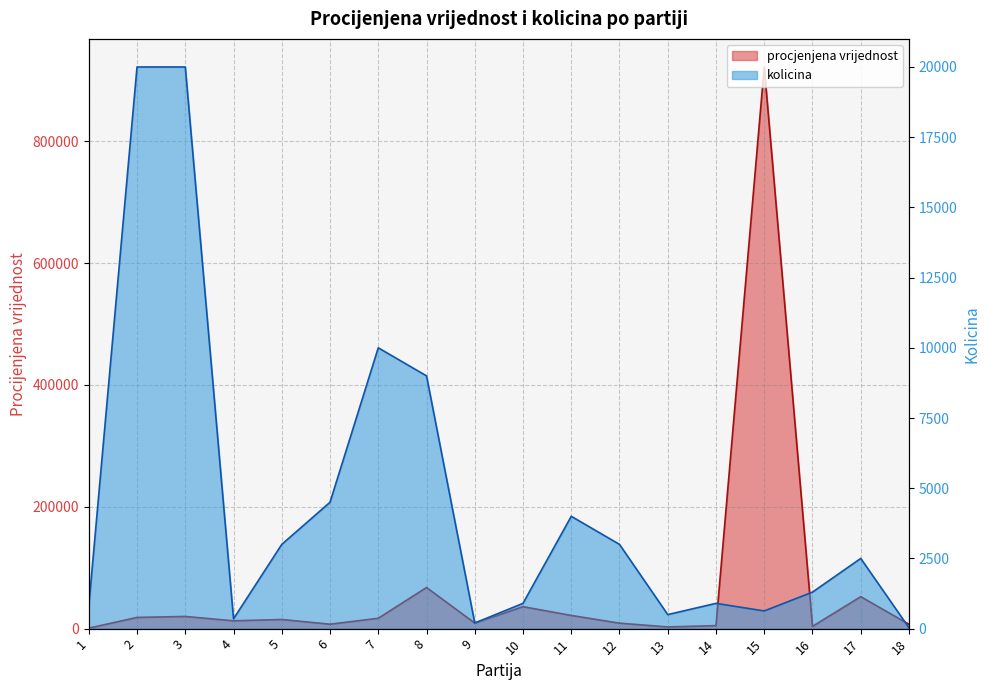

Reading right to left, what are all the values shown in this chart?

procjenjena vrijednost: 18=7091.4	17=52475.0	16=3705.0	15=921847.5	14=4932.0	13=2750.0	12=9000.0	11=21640.0	10=36063.0	9=9108.0	8=67500.0	7=17000.0	6=7290.0	5=15000.0	4=12820.5	3=20000.0	2=18400.0	1=784.0
kolicina: 18=30.0	17=2500.0	16=1300.0	15=630.0	14=900.0	13=500.0	12=3000.0	11=4000.0	10=900.0	9=200.0	8=9000.0	7=10000.0	6=4500.0	5=3000.0	4=350.0	3=20000.0	2=20000.0	1=800.0